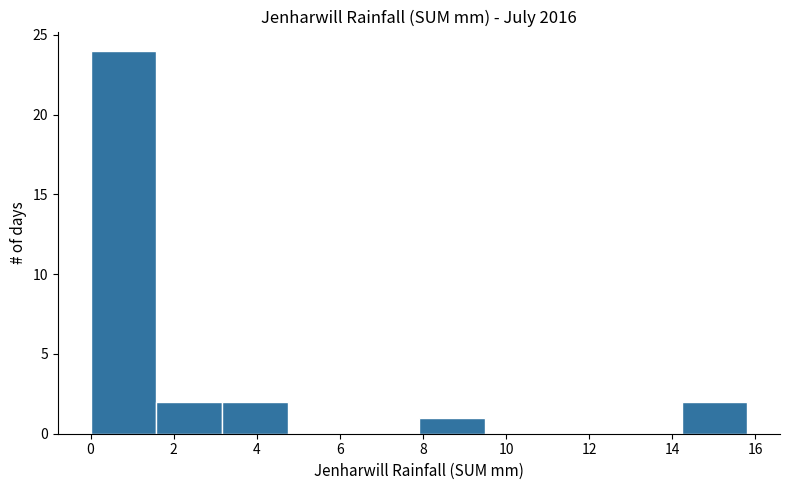

What is the height of the bar covering 3.16 to 4.74 on the x-axis? Neither the bar edges nor the heights are printed on the chart, so give them approximately, as read against the axes.

2